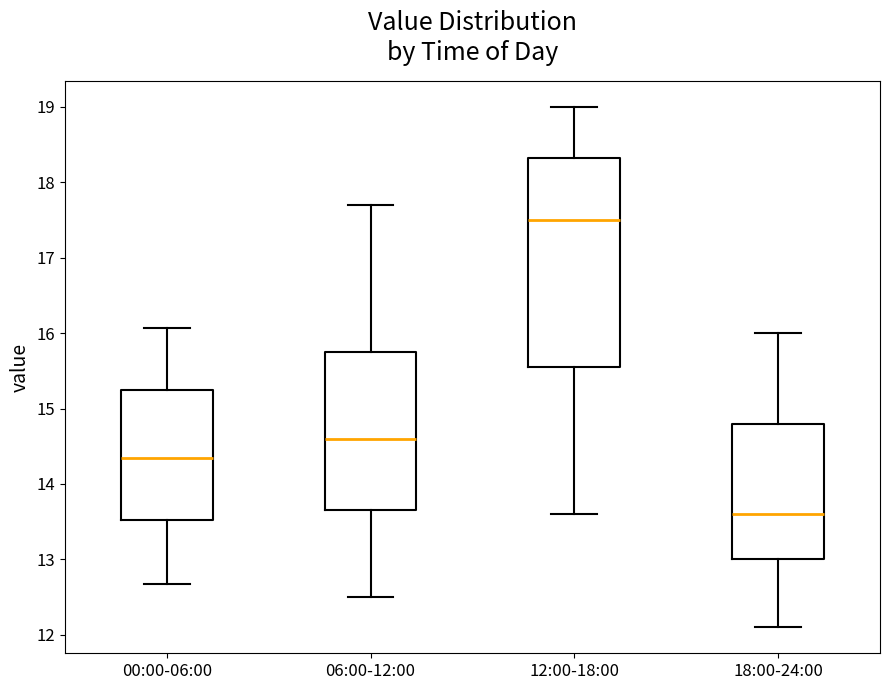

Where does the upper whisker of the box for 06:00-12:00 end on the y-axis? The values are not printed on the chart, so give them approximately, as read against the axis.

17.7